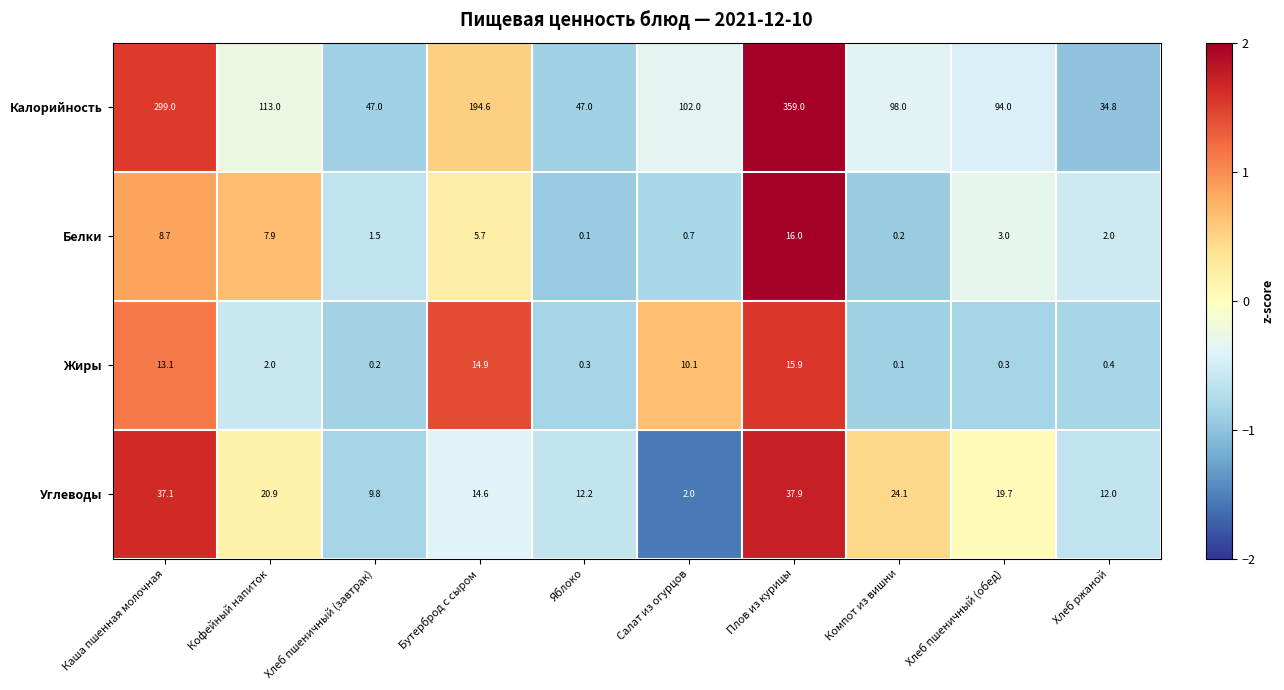

Rank the categories by Белки value from highest to lowest.

Плов из курицы, Каша пшенная молочная, Кофейный напиток, Бутерброд с сыром, Хлеб пшеничный (обед), Хлеб ржаной, Хлеб пшеничный (завтрак), Салат из огурцов, Компот из вишни, Яблоко